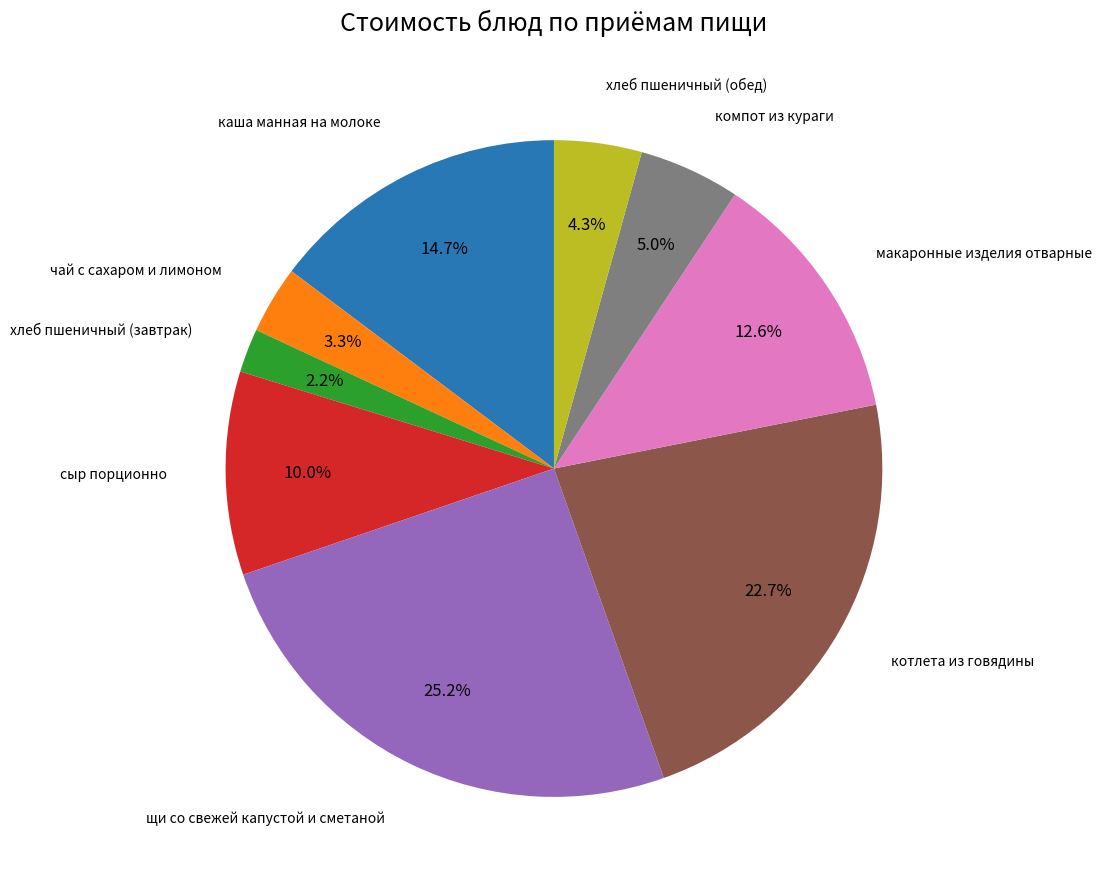

Which has a higher value, сыр порционно or хлеб пшеничный (обед)?

сыр порционно